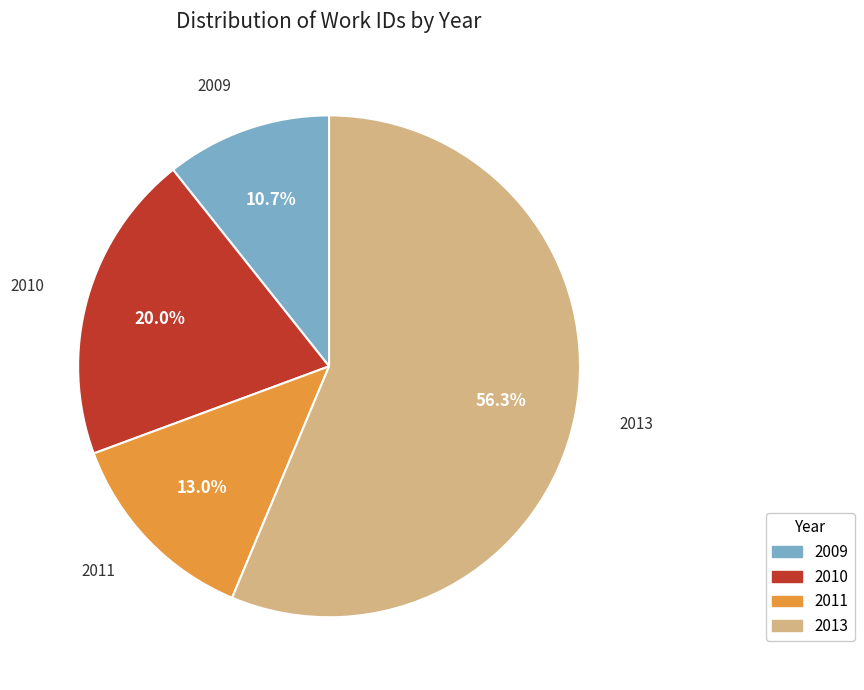

How many segments does this pie chart have?

4